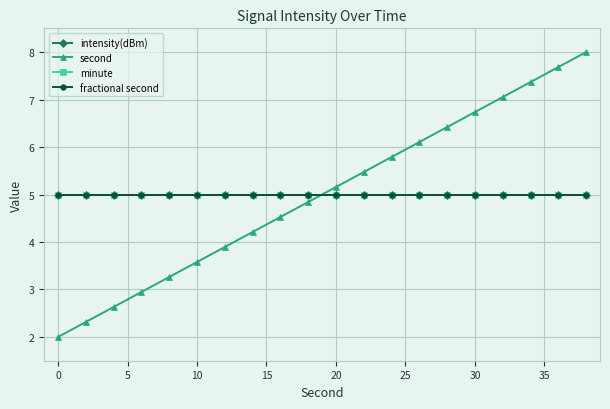

Is this an area chart (filled region under the line)?

No